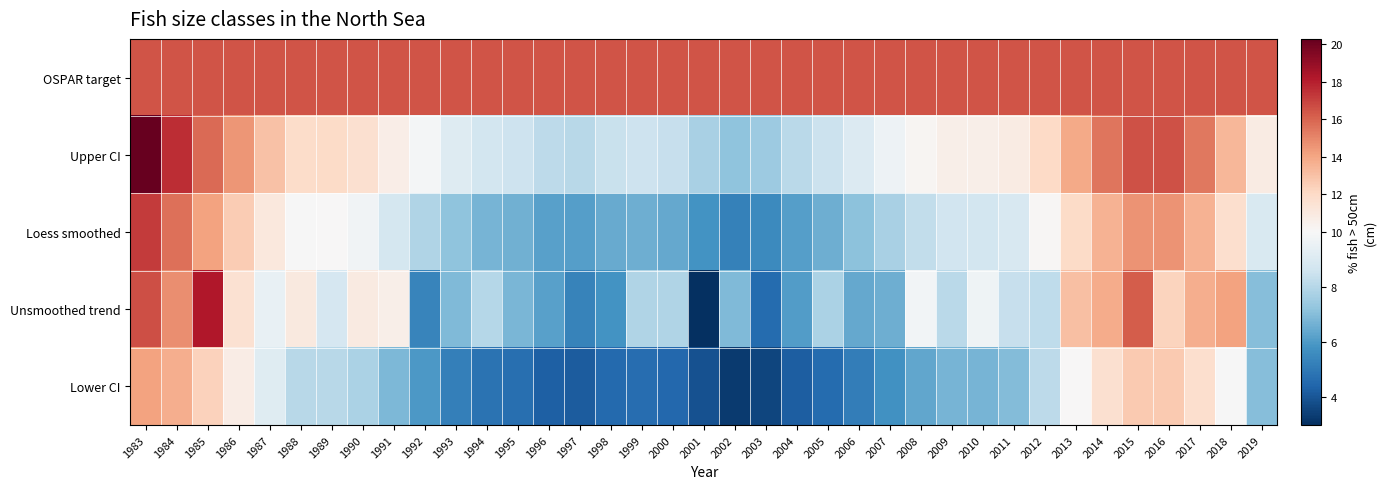

Rank the series by their maximum value, from highest to lowest.

Upper CI, Unsmoothed trend, Loess smoothed, OSPAR target, Lower CI